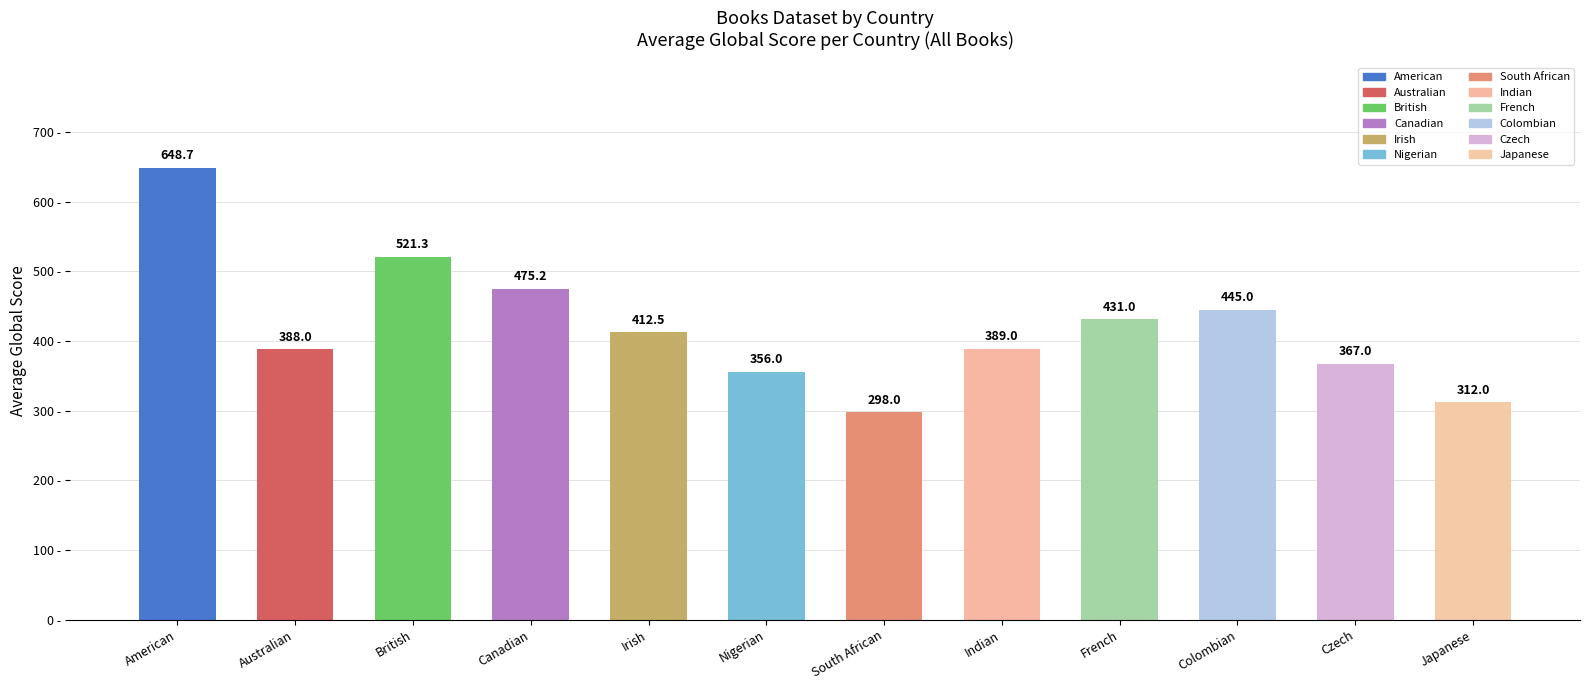

Reading left to right, transcribe all the data shown in this chart.

American=648.7	Australian=388.0	British=521.3	Canadian=475.2	Irish=412.5	Nigerian=356.0	South African=298.0	Indian=389.0	French=431.0	Colombian=445.0	Czech=367.0	Japanese=312.0